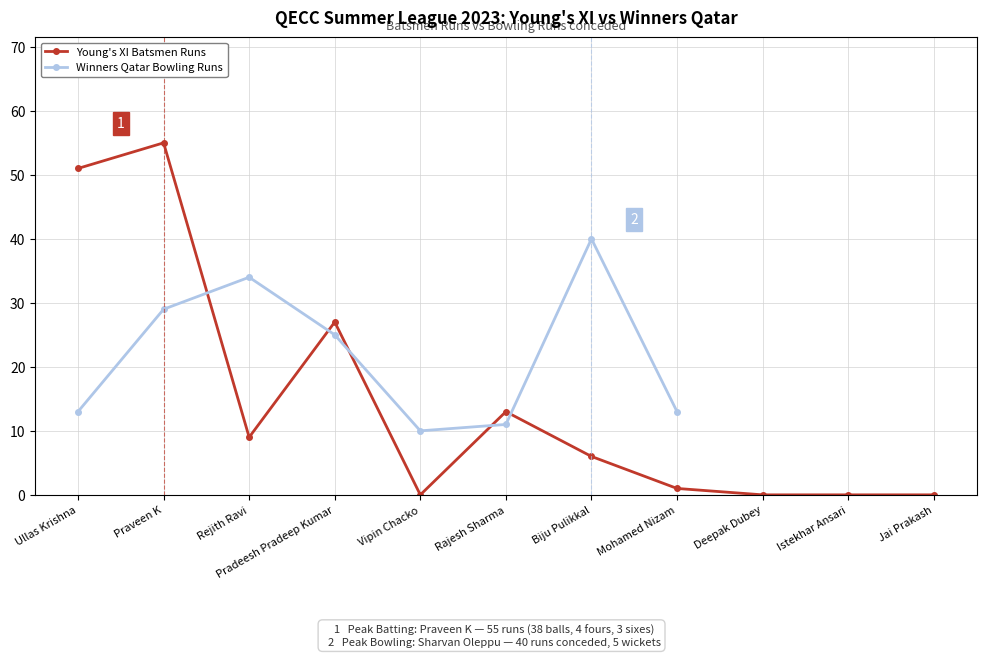

What position from the right is Biju Pulikkal?

5